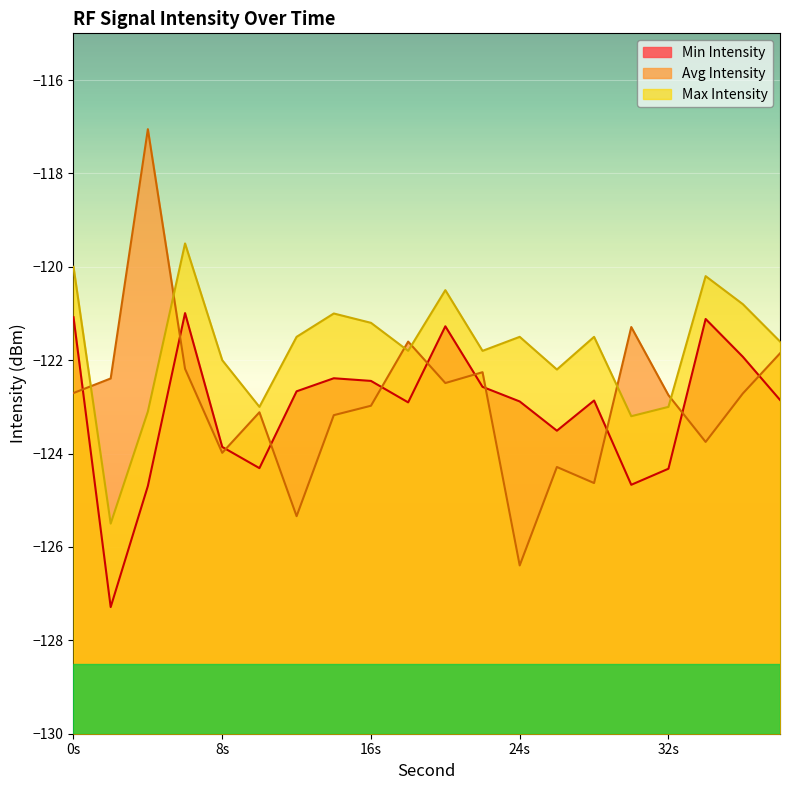

The value of Max Intensity at 20 is -120.5. True or false?

True